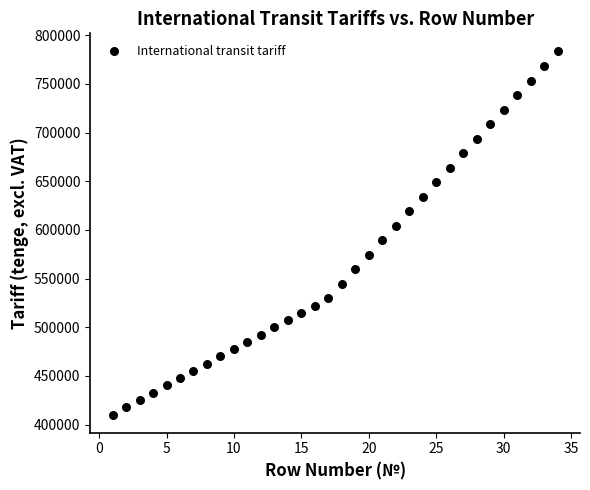

What is the range of X values (max minus min)?

33.0